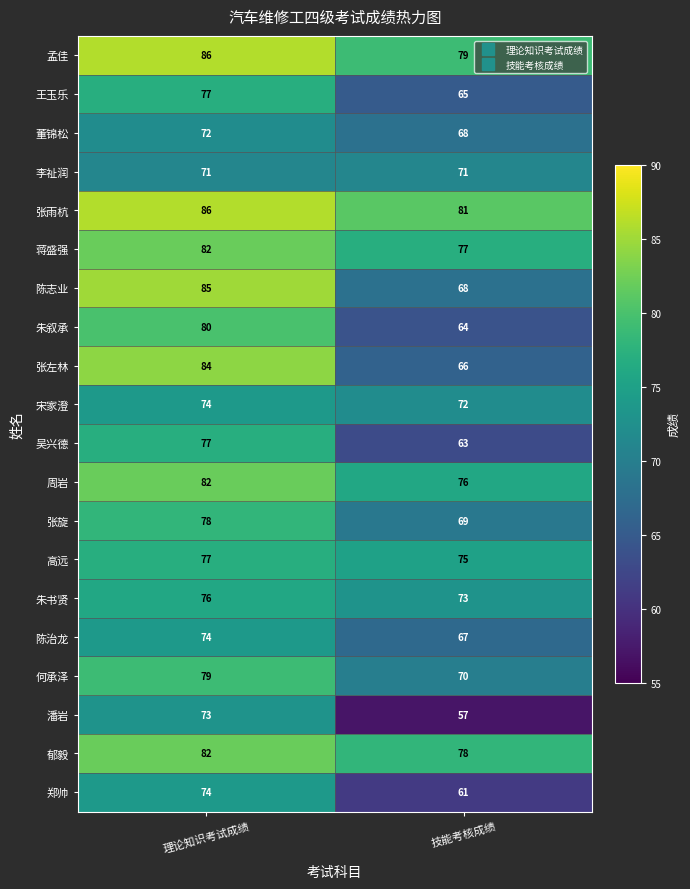

Which label corresponds to the largest value in the chart?

理论知识考试成绩